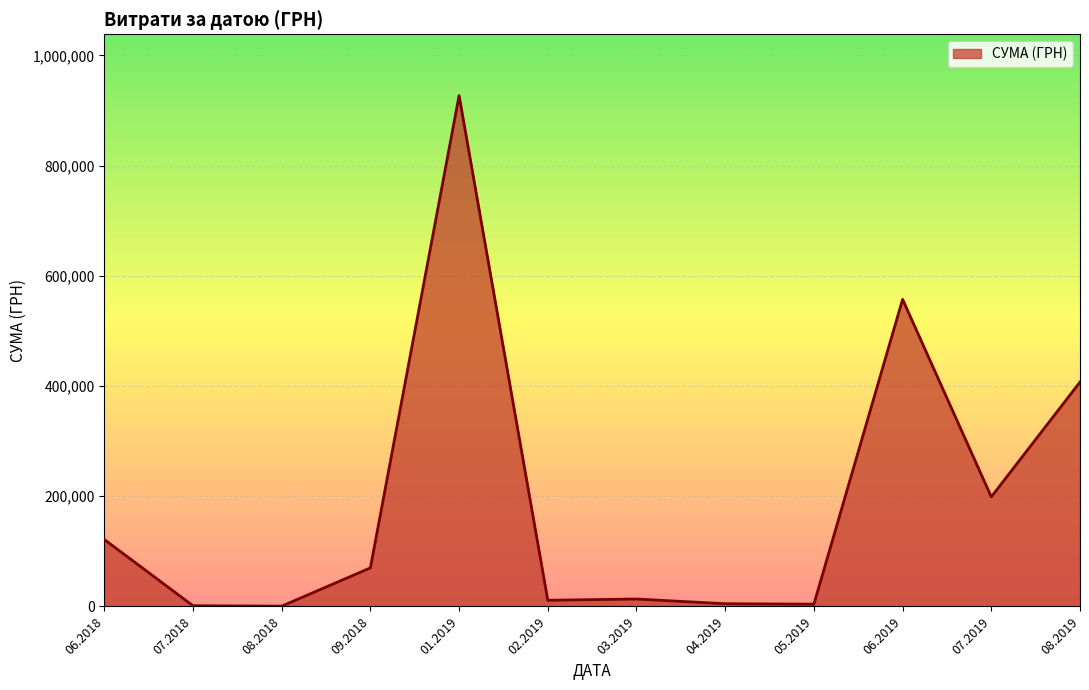

Is it true that the value at 08.2019 is 407215.8?

True